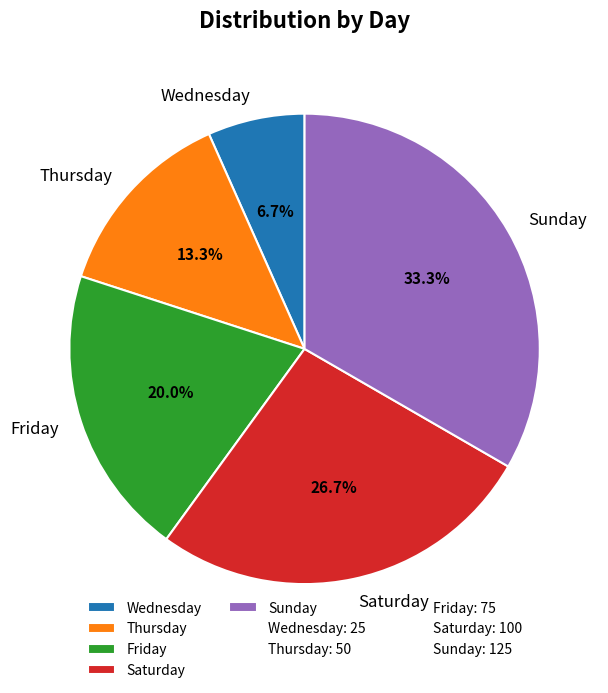

True or false: Wednesday accounts for 7% of the total.

True